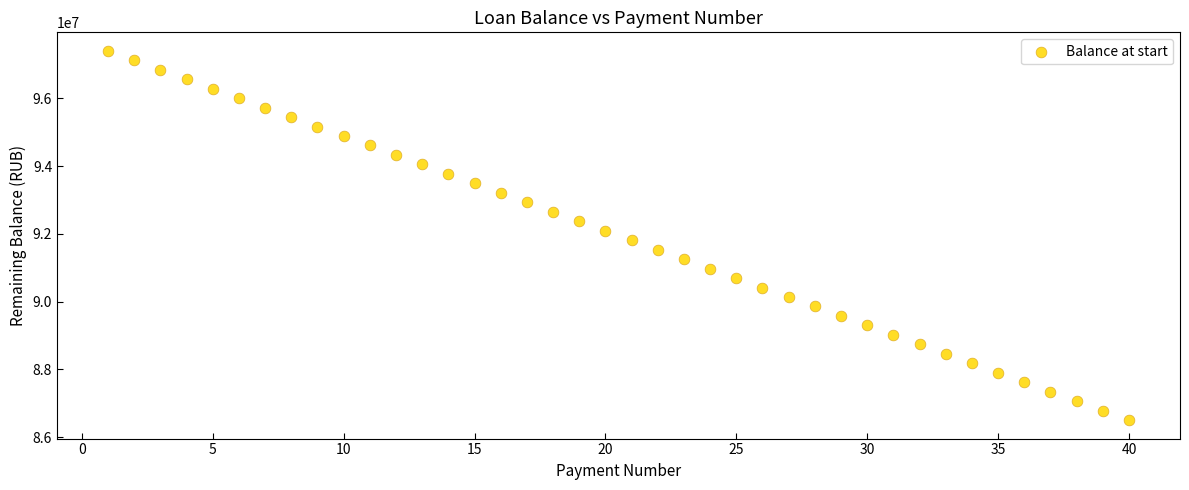

What is the range of X values (max minus min)?

39.0